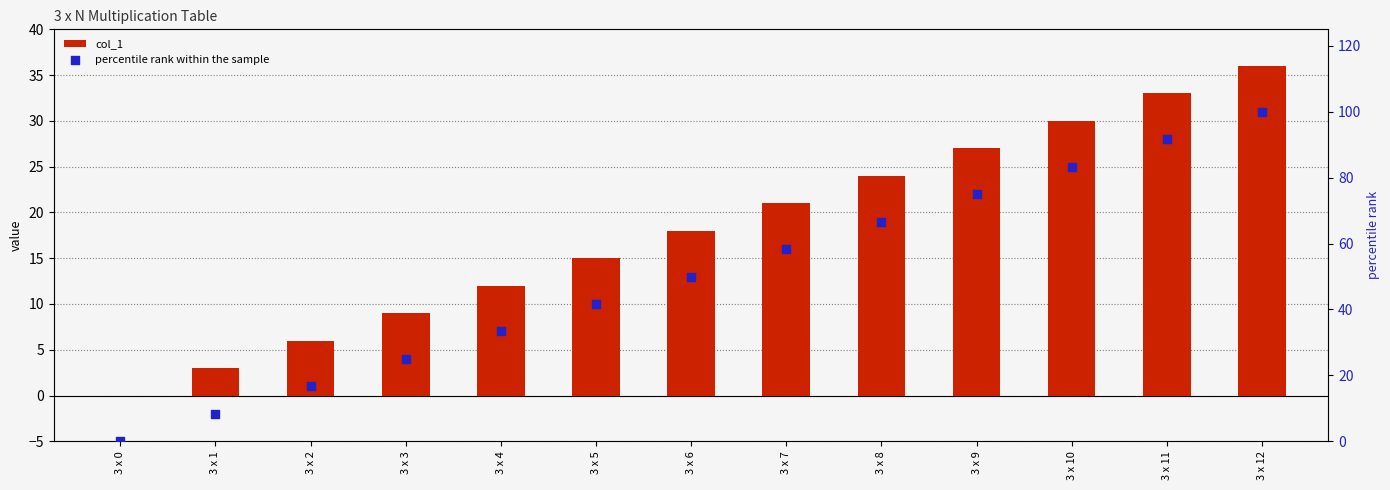

What is the total value across all series at 3 x 6?

68.0